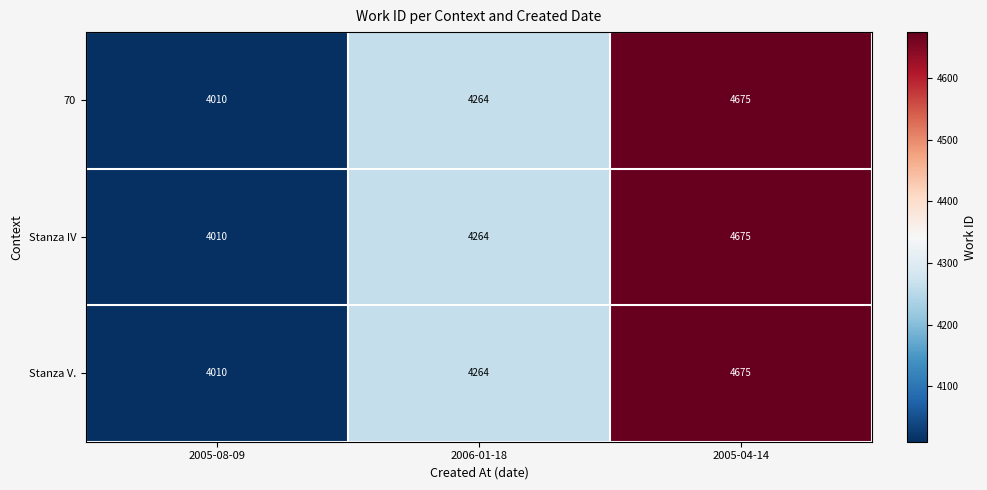

At which category is the sum across all series the highest?

2005-04-14